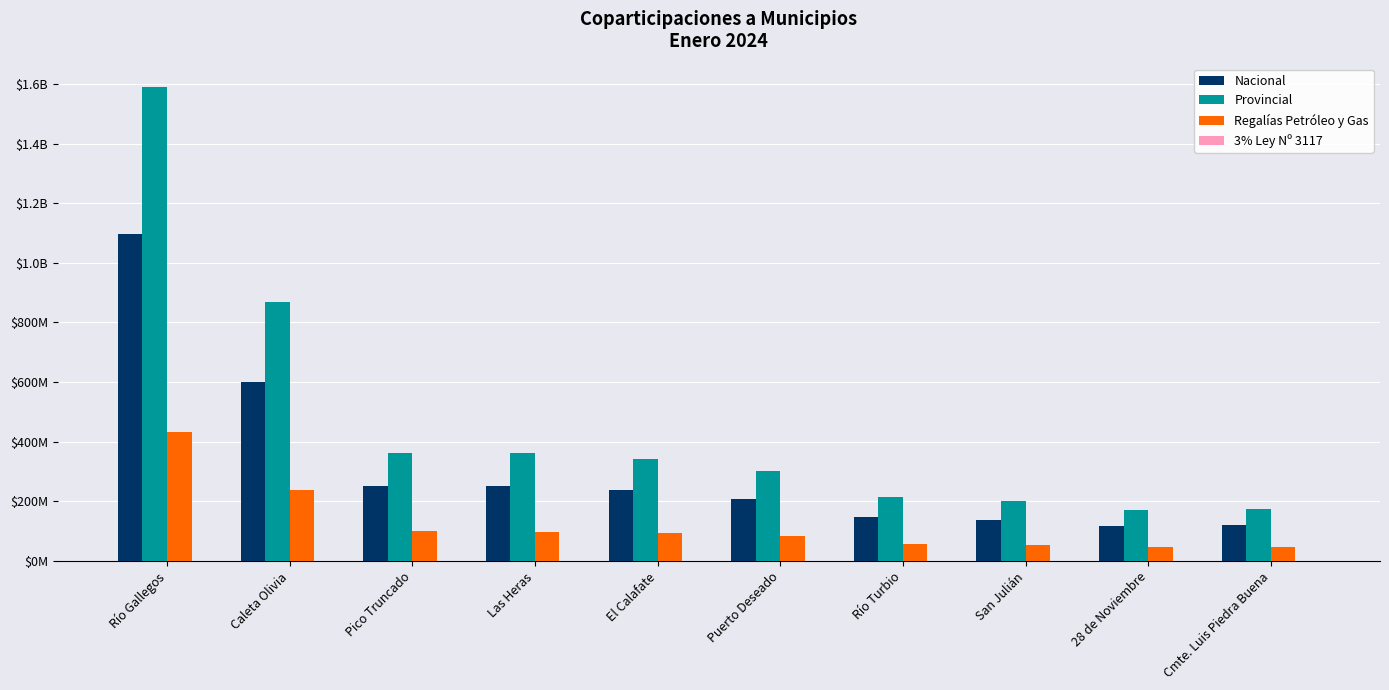

Which series has the largest total across all categories?

Provincial